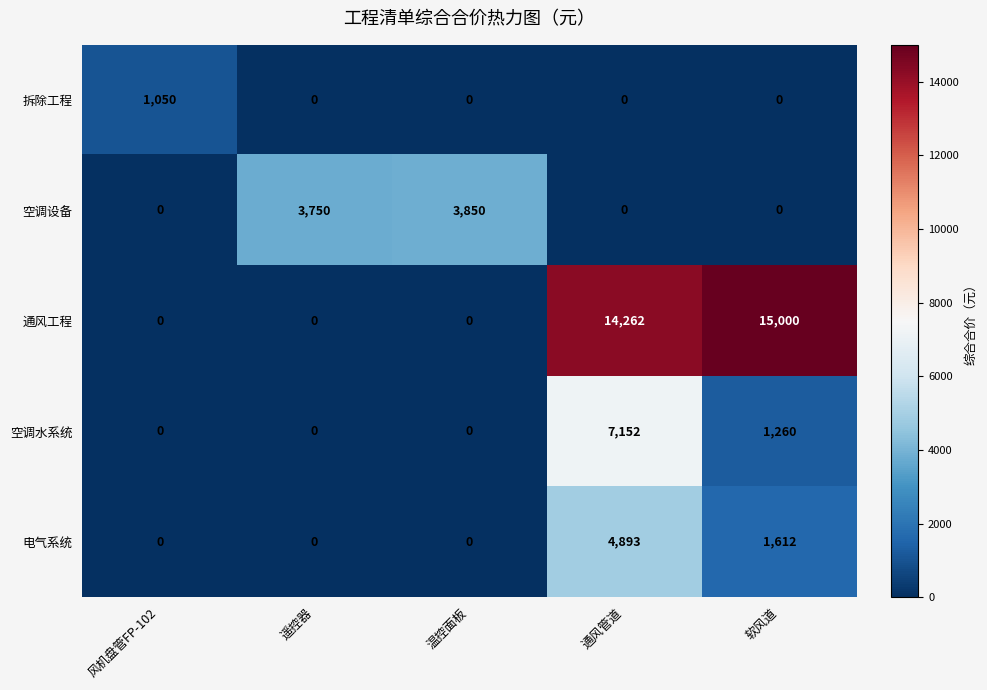

What is the sum of the 电气系统 values at 通风管道 and 软风道?

6505